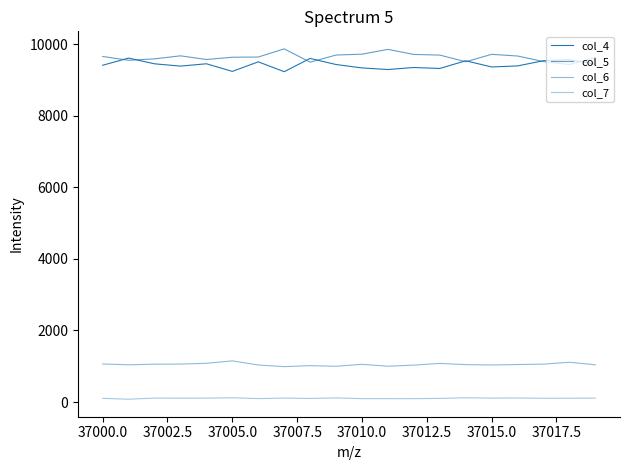

What is the difference between the maximum and minimum values in the col_6 series?

161